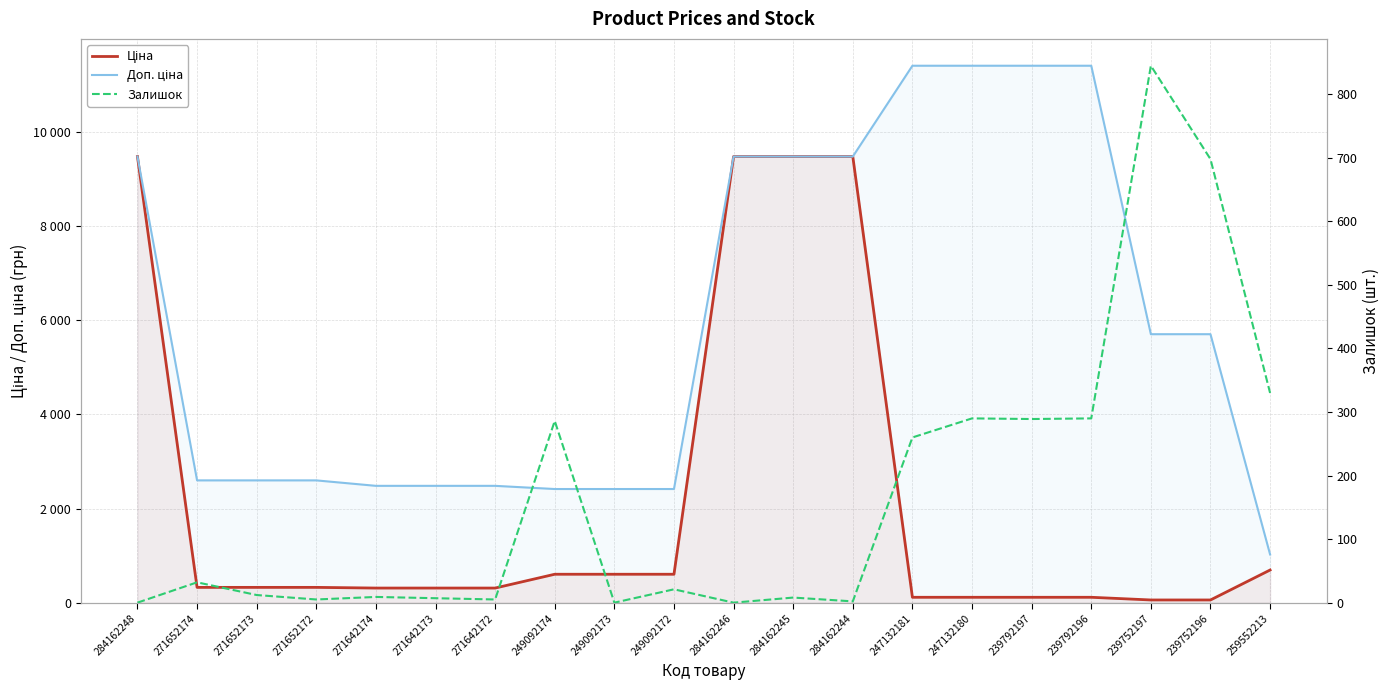

Reading right to left, extract all data points from this chart.

Ціна: 693.7	57.0	57.0	114.1	114.1	114.1	114.1	9480.1	9480.1	9480.1	603.7	603.7	603.7	310.3	310.3	310.3	324.8	324.8	324.8	9480.1
Доп. ціна: 1024.6	5705.0	5705.0	11410.0	11410.0	11410.0	11410.0	9480.1	9480.1	9480.1	2414.8	2414.8	2414.8	2482.4	2482.4	2482.4	2598.3	2598.3	2598.3	9480.1
Залишок: 330.0	698.0	845.0	290.0	289.0	290.0	260.0	2.0	8.0	0.0	21.0	0.0	286.0	5.0	7.0	9.0	5.0	12.0	32.0	0.0